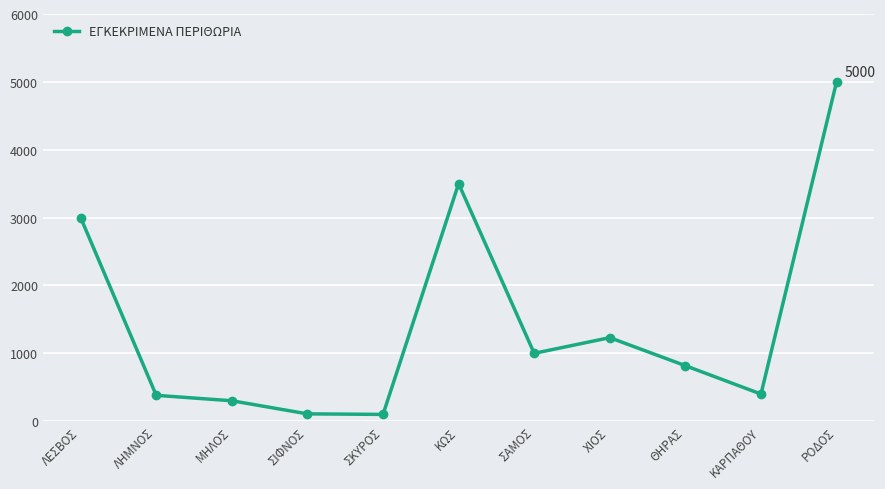

What is the greatest value displayed?

5000